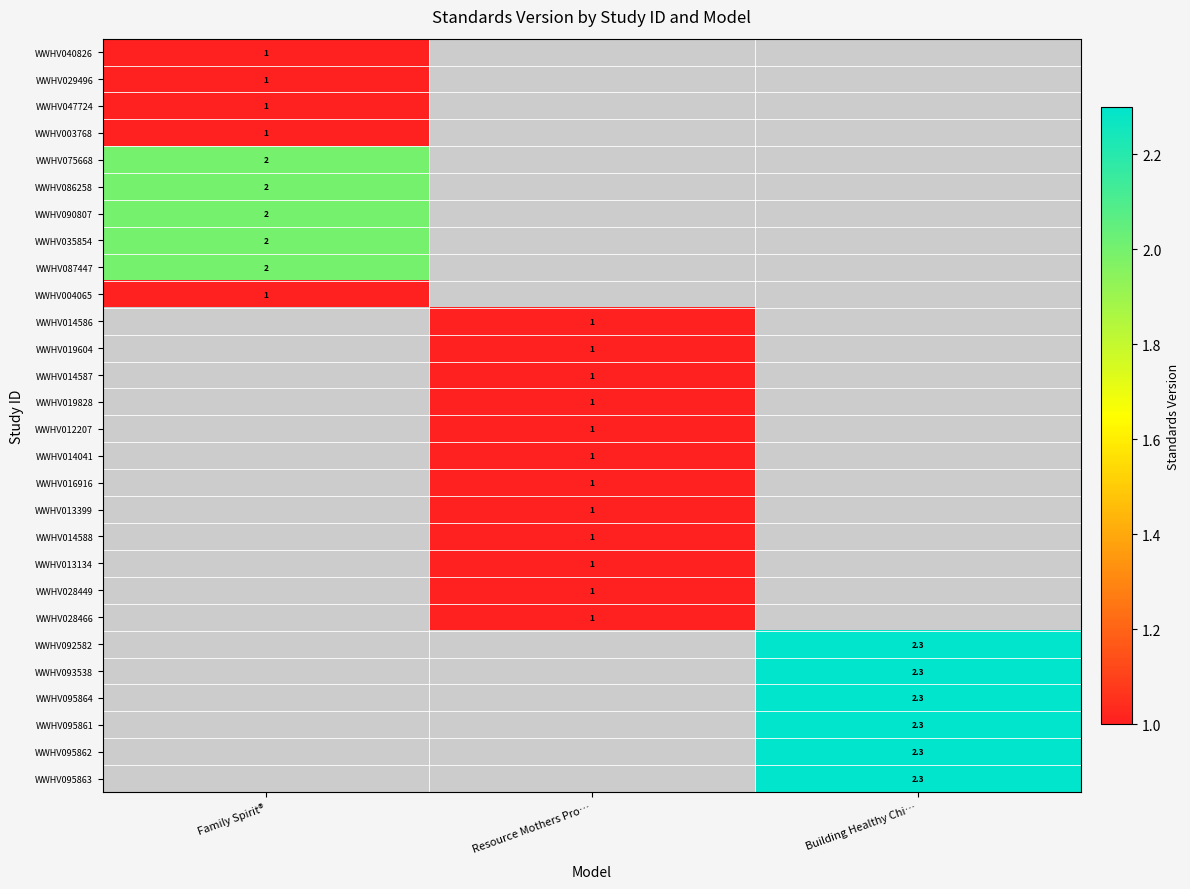

True or false: WWHV003768 has a value of 1.0 at Family Spirit®.

True